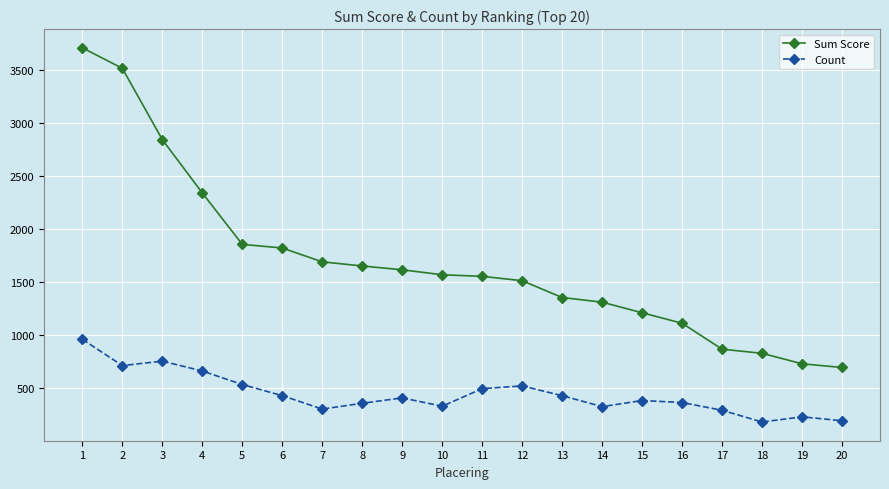

What is the total value across all series at 19?

955